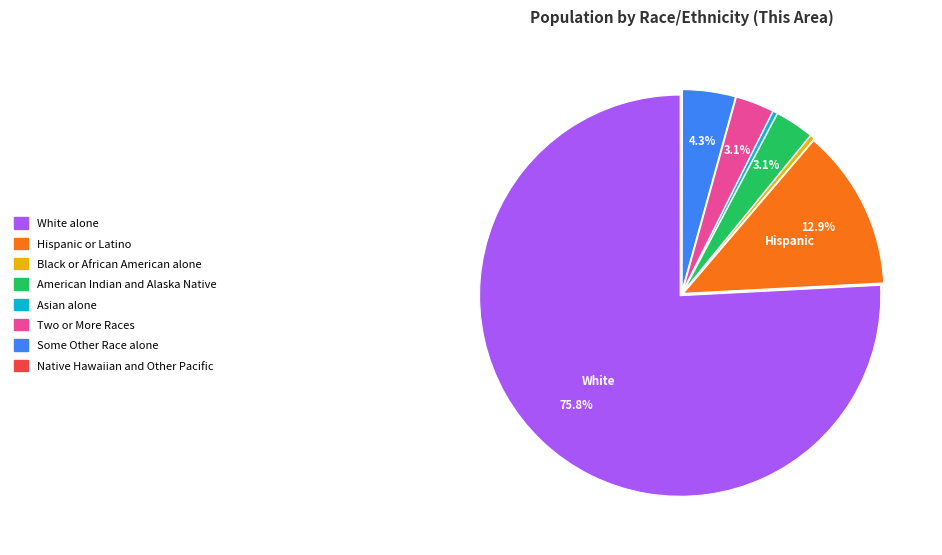

How much of the chart is everything except American Indian and Alaska Native?

96.9%